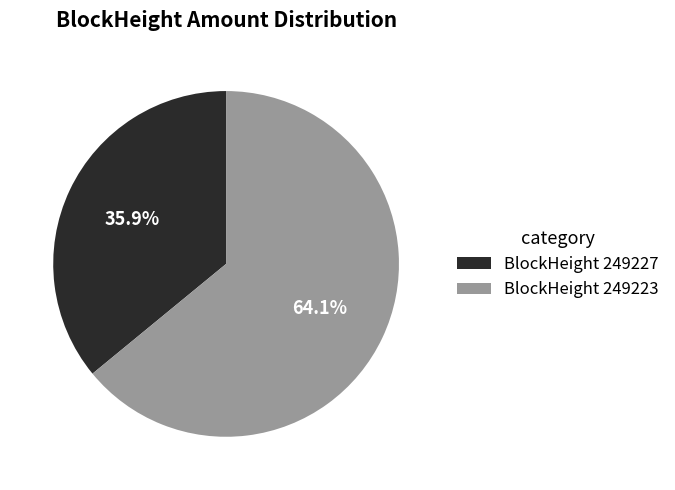

Which slice is the smallest?

BlockHeight 249227